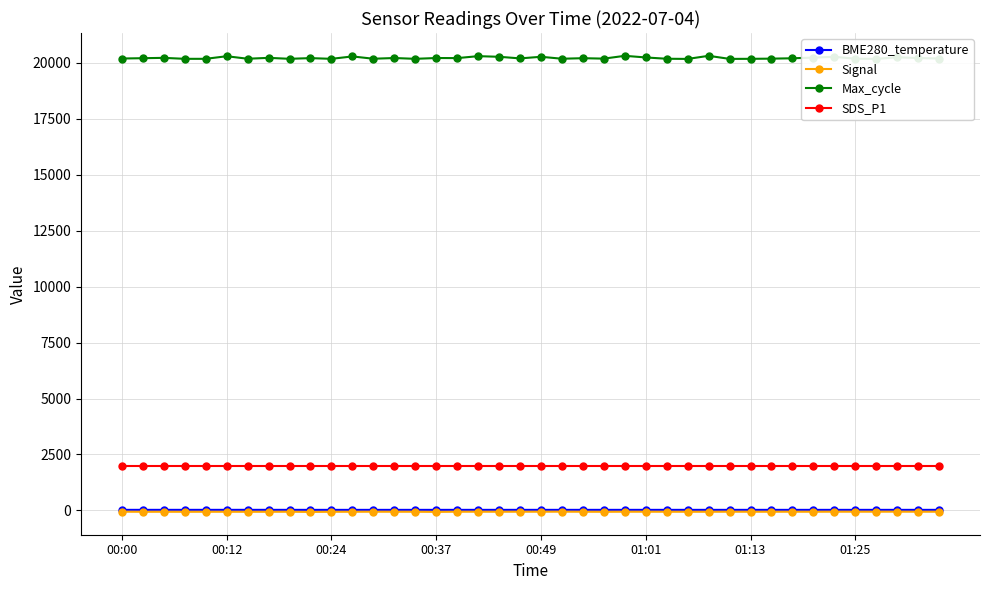

True or false: SDS_P1 and Max_cycle intersect in this chart.

False